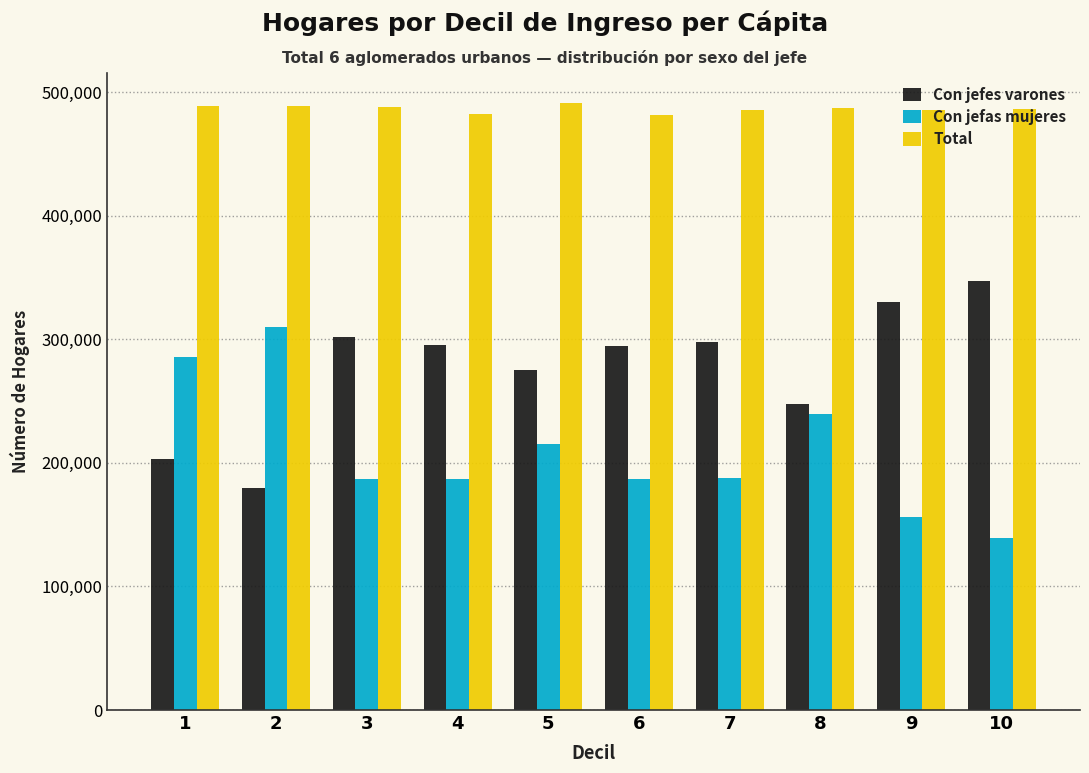

List the series in order of their peak value, highest first.

Total, Con jefes varones, Con jefas mujeres